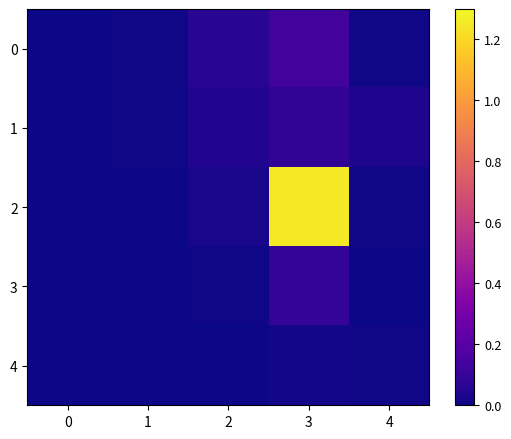

At how many categories does at least one series exceed 0?

5